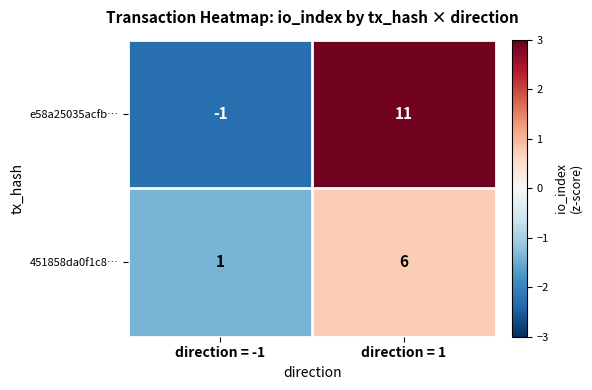

At which category is the sum across all series the highest?

direction = 1